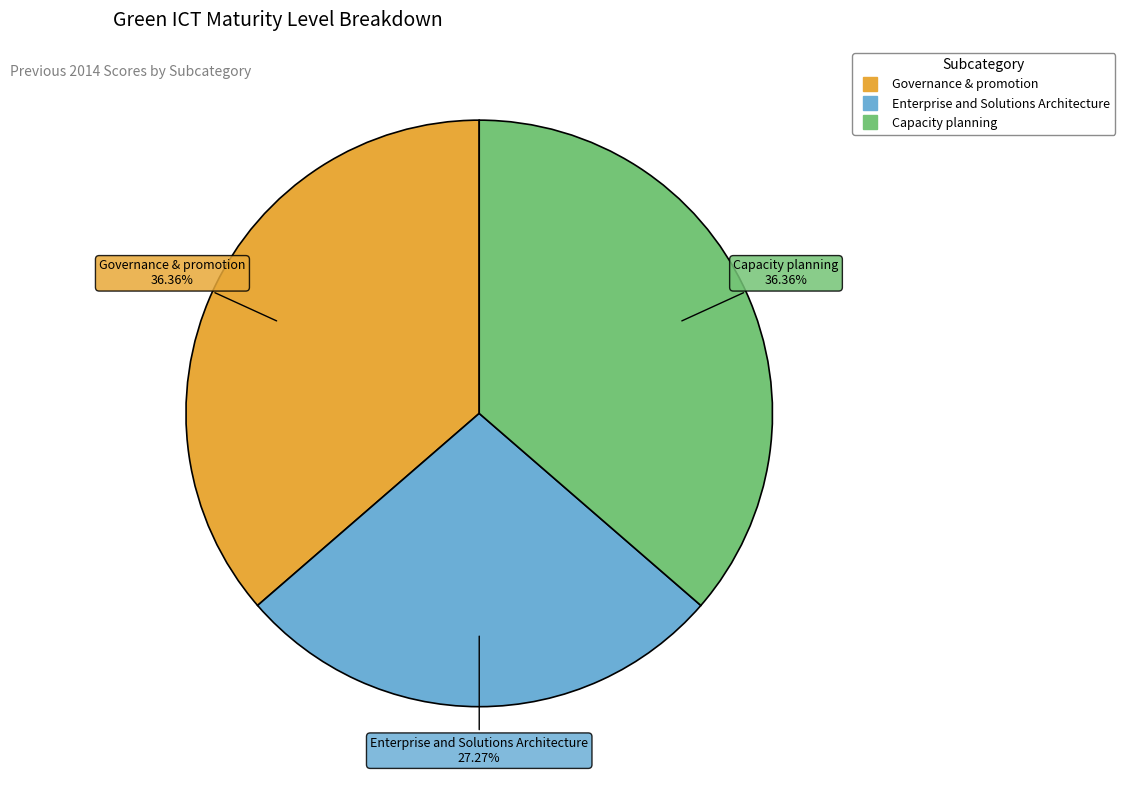

How many segments does this pie chart have?

3